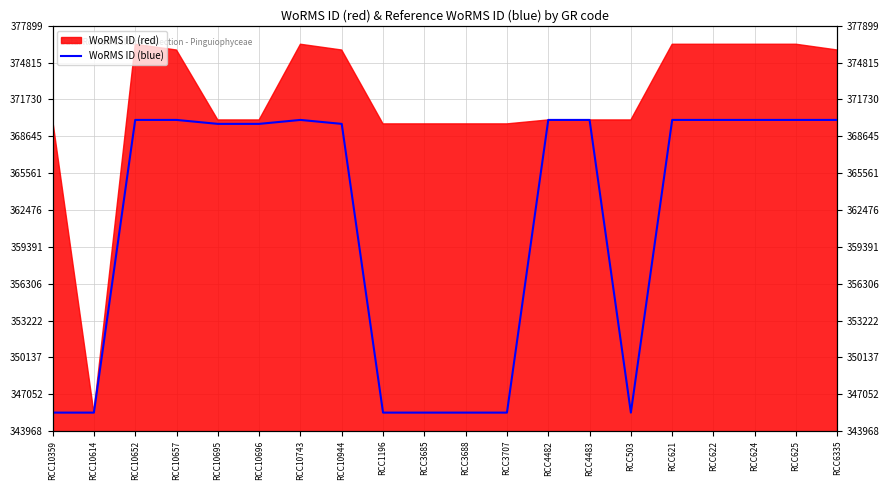

What is the sum of the values at RCC10696 and RCC4483?

739707